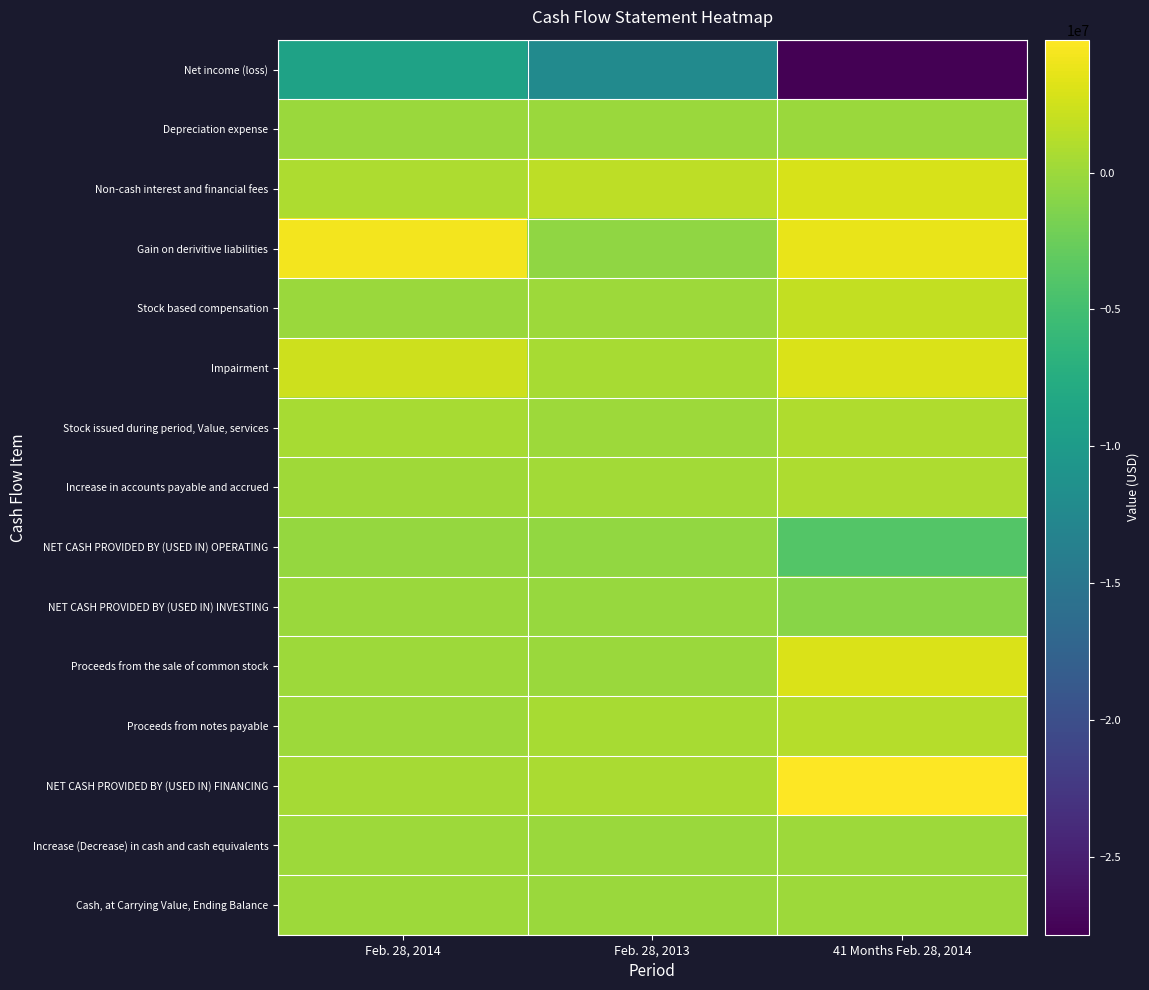

Reading right to left, extract all data points from this chart.

Net income (loss): 41 Months Feb. 28, 2014=-27857988	Feb. 28, 2013=-12260077	Feb. 28, 2014=-9043768
Depreciation expense: 41 Months Feb. 28, 2014=4830	Feb. 28, 2013=2840	Feb. 28, 2014=0
Non-cash interest and financial fees: 41 Months Feb. 28, 2014=2836314	Feb. 28, 2013=1593508	Feb. 28, 2014=777655
Gain on derivitive liabilities: 41 Months Feb. 28, 2014=3732608	Feb. 28, 2013=-603961	Feb. 28, 2014=4336569
Stock based compensation: 41 Months Feb. 28, 2014=1842200	Feb. 28, 2013=30000	Feb. 28, 2014=0
Impairment: 41 Months Feb. 28, 2014=3022849	Feb. 28, 2013=595849	Feb. 28, 2014=2427000
Stock issued during period, Value, services: 41 Months Feb. 28, 2014=924619	Feb. 28, 2013=80000	Feb. 28, 2014=642466
Increase in accounts payable and accrued: 41 Months Feb. 28, 2014=856765	Feb. 28, 2013=334938	Feb. 28, 2014=248236
NET CASH PROVIDED BY (USED IN) OPERATING: 41 Months Feb. 28, 2014=-3868675	Feb. 28, 2013=-491000	Feb. 28, 2014=-360081
NET CASH PROVIDED BY (USED IN) INVESTING: 41 Months Feb. 28, 2014=-965634	Feb. 28, 2013=-200000	Feb. 28, 2014=0
Proceeds from the sale of common stock: 41 Months Feb. 28, 2014=3012455	Feb. 28, 2013=0	Feb. 28, 2014=100000
Proceeds from notes payable: 41 Months Feb. 28, 2014=1274000	Feb. 28, 2013=604000	Feb. 28, 2014=100000
NET CASH PROVIDED BY (USED IN) FINANCING: 41 Months Feb. 28, 2014=4863770	Feb. 28, 2013=687063	Feb. 28, 2014=393602
Increase (Decrease) in cash and cash equivalents: 41 Months Feb. 28, 2014=29461	Feb. 28, 2013=-3937	Feb. 28, 2014=33521
Cash, at Carrying Value, Ending Balance: 41 Months Feb. 28, 2014=34758	Feb. 28, 2013=1237	Feb. 28, 2014=34758